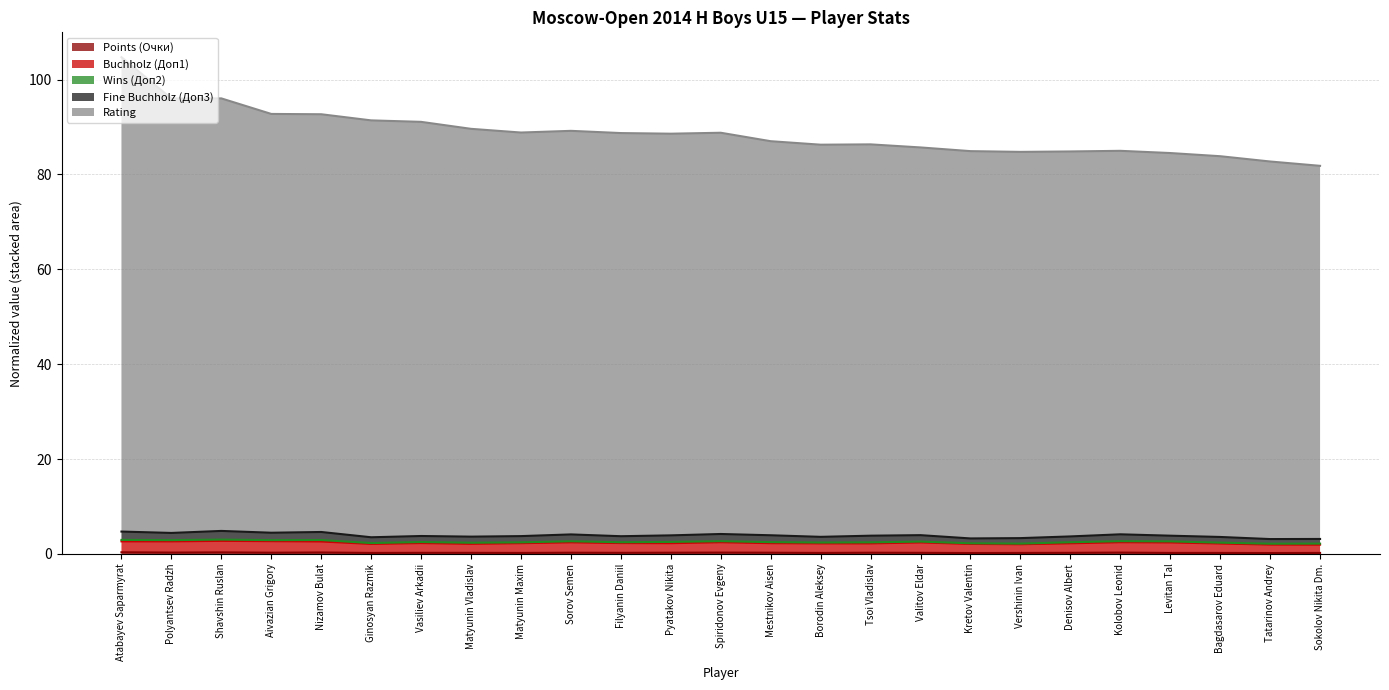

What is the label of the 10th point from the right?

Tsoi Vladislav